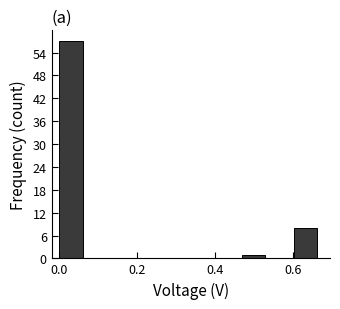

Read against the x-axis, roughly where is the centre of the tallest bar?

0.04